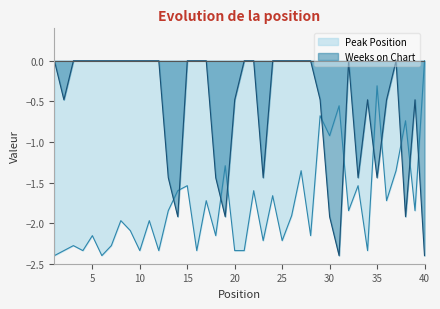

Reading left to right, what are all the values shown in this chart?

Peak Position: 1=-2.4	2=-2.3	3=-2.3	4=-2.3	5=-2.2	6=-2.4	7=-2.3	8=-2.0	9=-2.1	10=-2.3	11=-2.0	12=-2.3	13=-1.8	14=-1.6	15=-1.5	16=-2.3	17=-1.7	18=-2.2	19=-1.3	20=-2.3	21=-2.3	22=-1.6	23=-2.2	24=-1.7	25=-2.2	26=-1.9	27=-1.4	28=-2.2	29=-0.7	30=-0.9	31=-0.6	32=-1.8	33=-1.5	34=-2.3	35=-0.3	36=-1.7	37=-1.4	38=-0.7	39=-1.8	40=0.0
Weeks on Chart: 1=0.0	2=-0.5	3=0.0	4=0.0	5=0.0	6=0.0	7=0.0	8=0.0	9=0.0	10=0.0	11=0.0	12=0.0	13=-1.4	14=-1.9	15=0.0	16=0.0	17=0.0	18=-1.4	19=-1.9	20=-0.5	21=0.0	22=0.0	23=-1.4	24=0.0	25=0.0	26=0.0	27=0.0	28=0.0	29=-0.5	30=-1.9	31=-2.4	32=0.0	33=-1.4	34=-0.5	35=-1.4	36=-0.5	37=0.0	38=-1.9	39=-0.5	40=-2.4